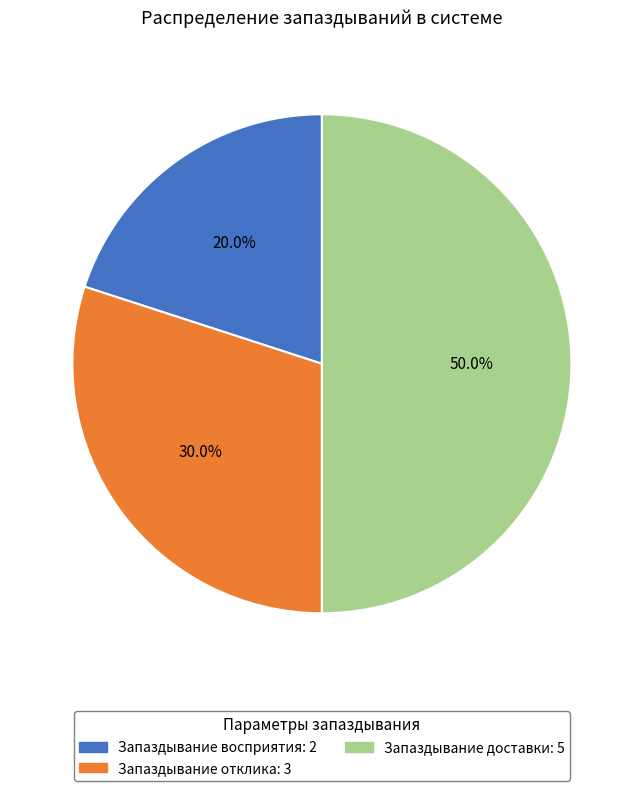

Does Запаздывание отклика account for over 50% of the chart?

No